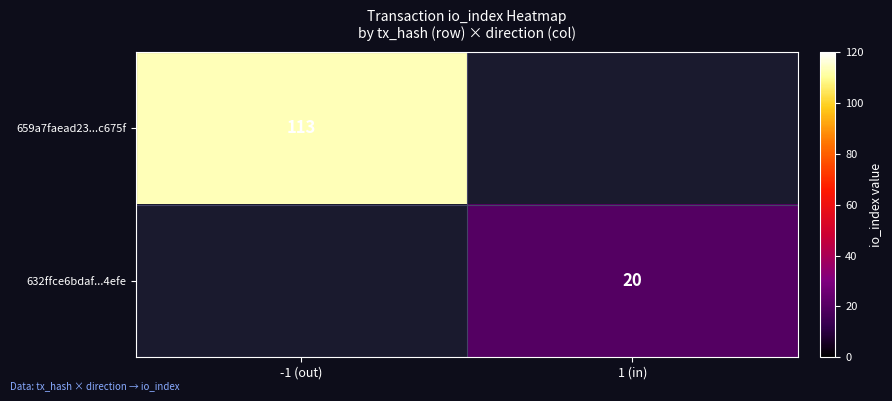

True or false: 632ffce6bdaf...4efe has a value of 32 at 1 (in).

False